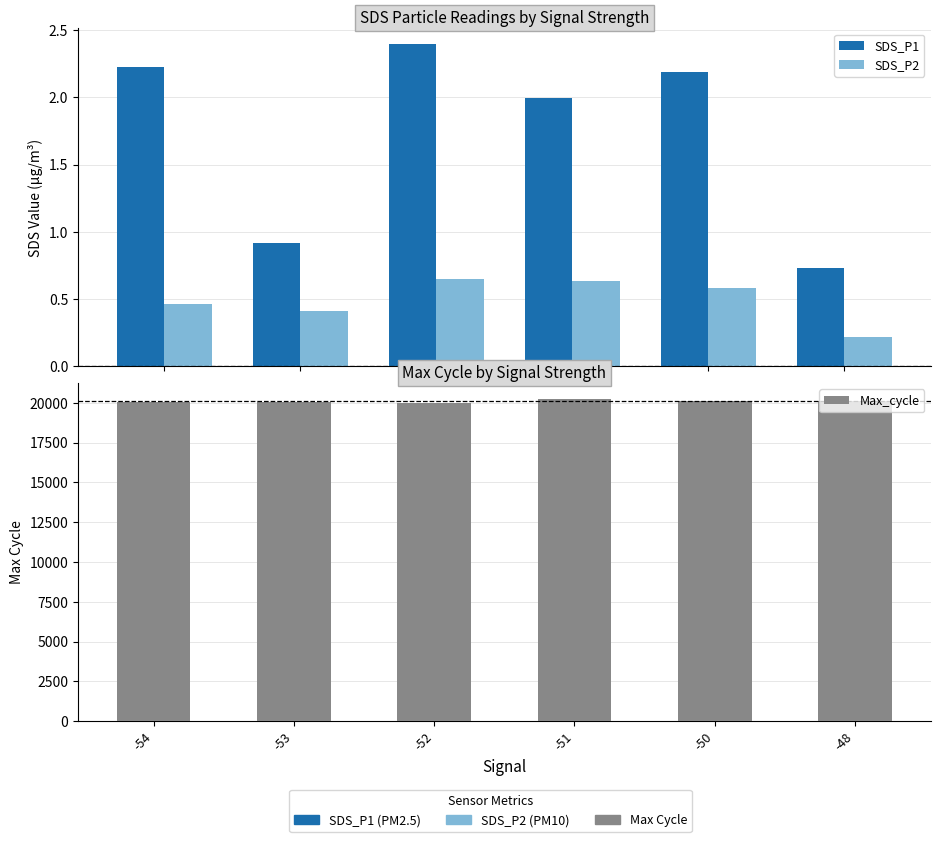

What is the lowest value of the Max_cycle series?

20010.0